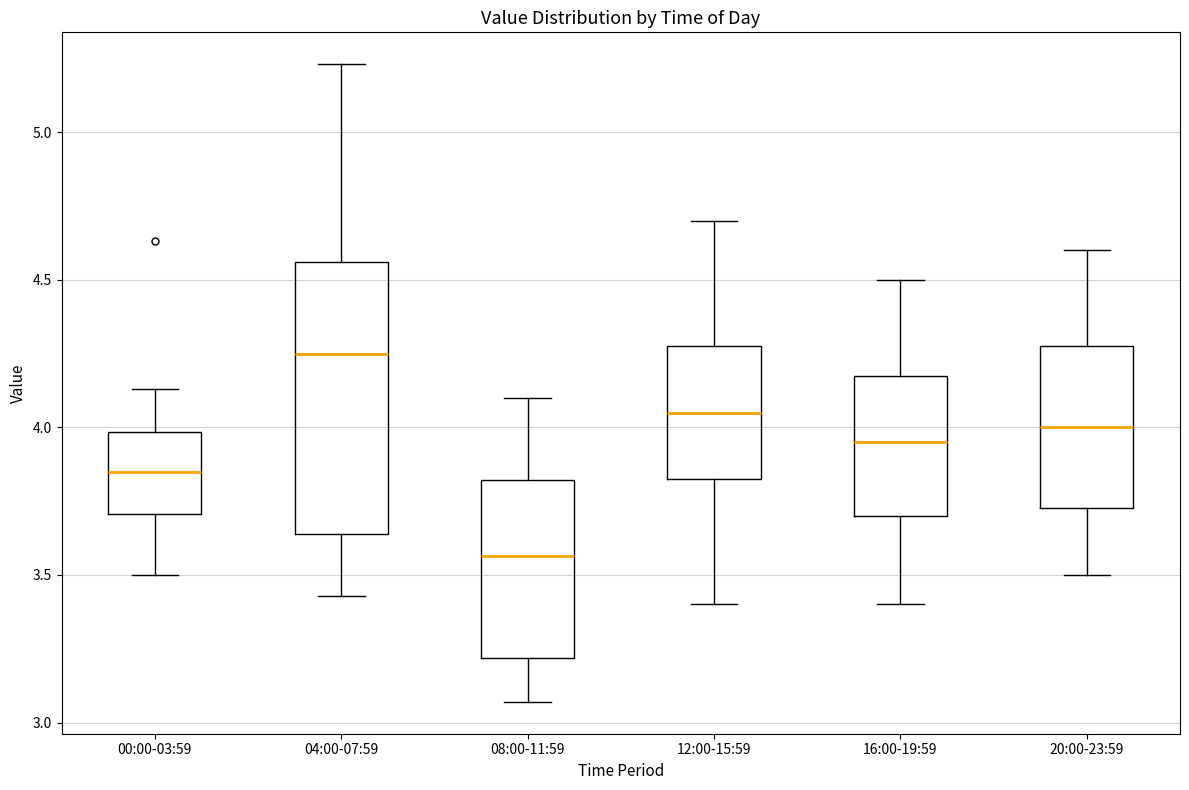

Which box is the tallest, from its lower edge to its upper edge?

04:00-07:59